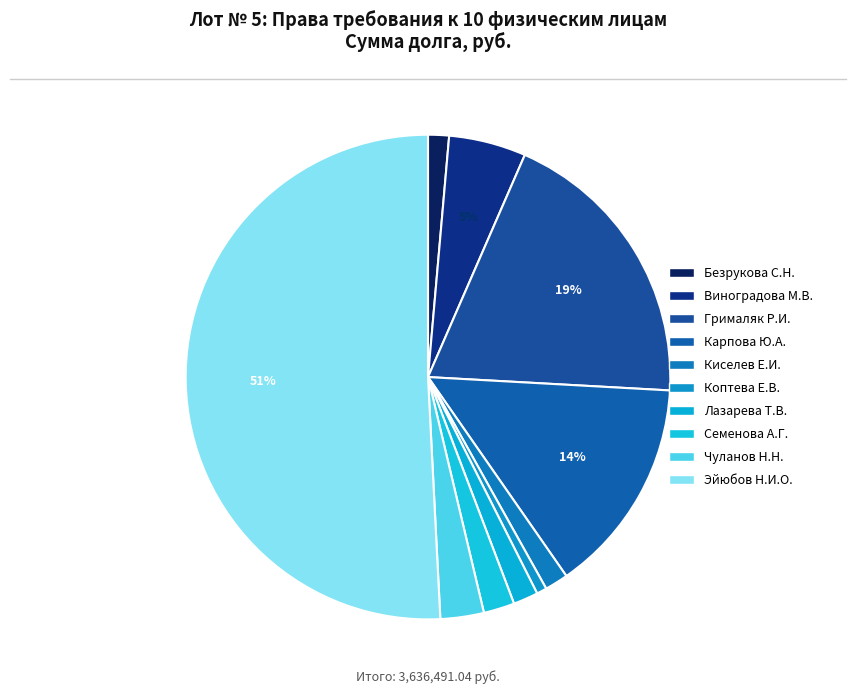

How many segments does this pie chart have?

10